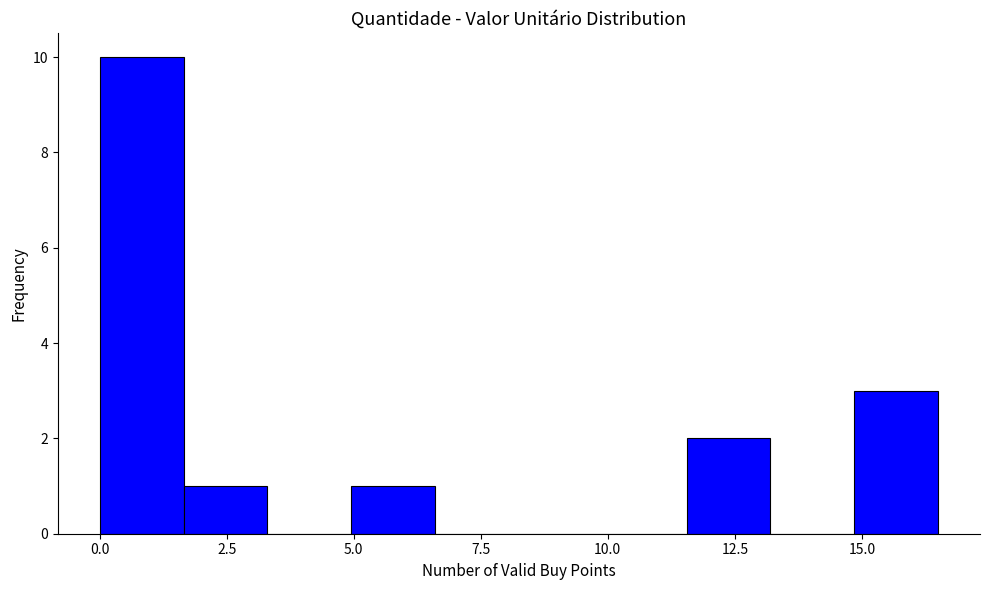

Around what value on the x-axis is the tallest bar? Give the approximate position of its centre, as read against the axis.

1.0